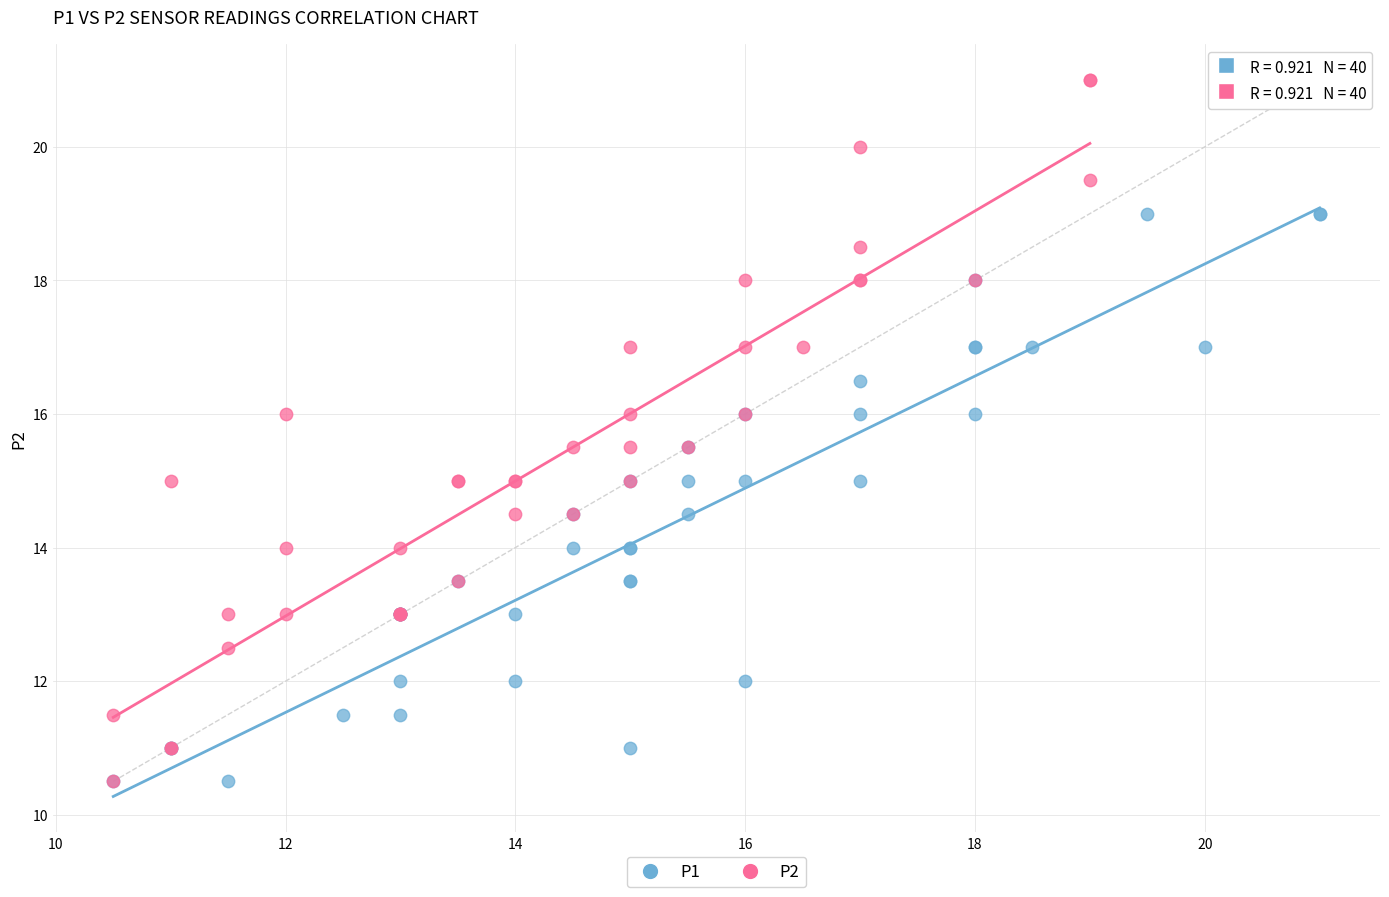

Which series reaches the maximum Y coordinate?

P2